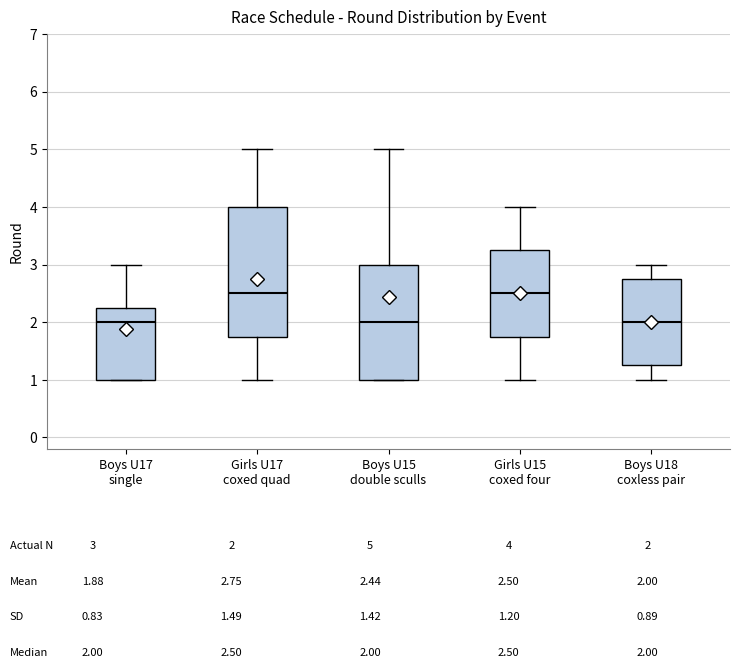

Comparing the boxes themselves (not the whiskers), which one is the tallest?

Girls U17 coxed quad